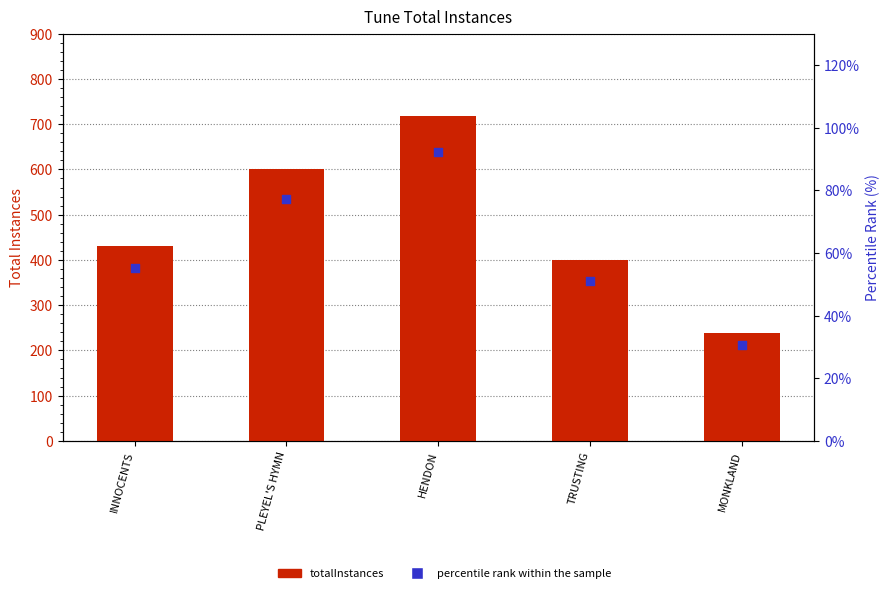

Which series has the largest total across all categories?

totalInstances